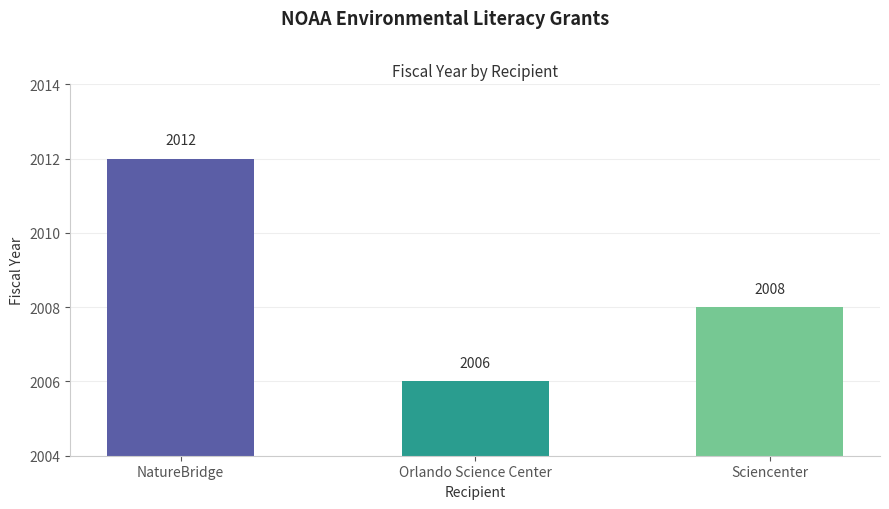

Are the bars grouped side by side (vs. stacked)?

No